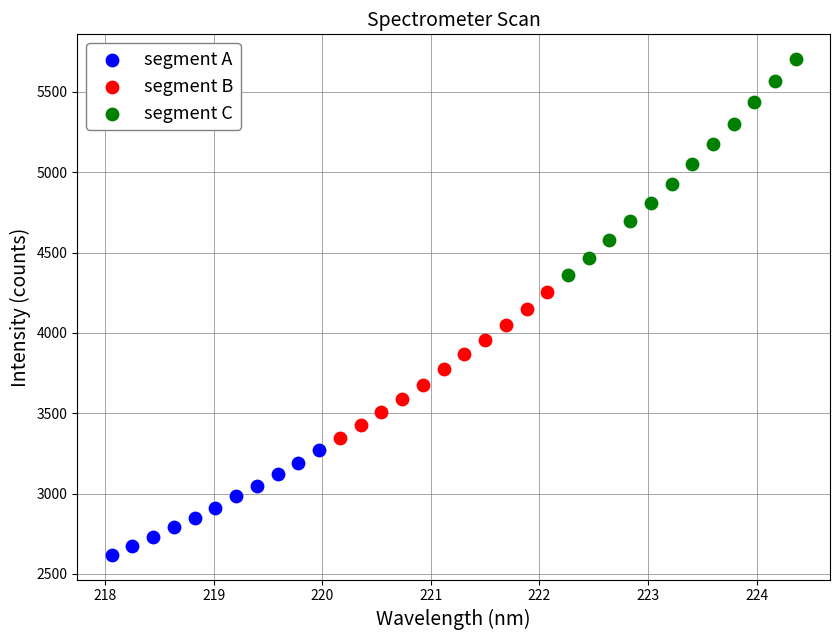

Which series has the widest spread of Y values?

segment C